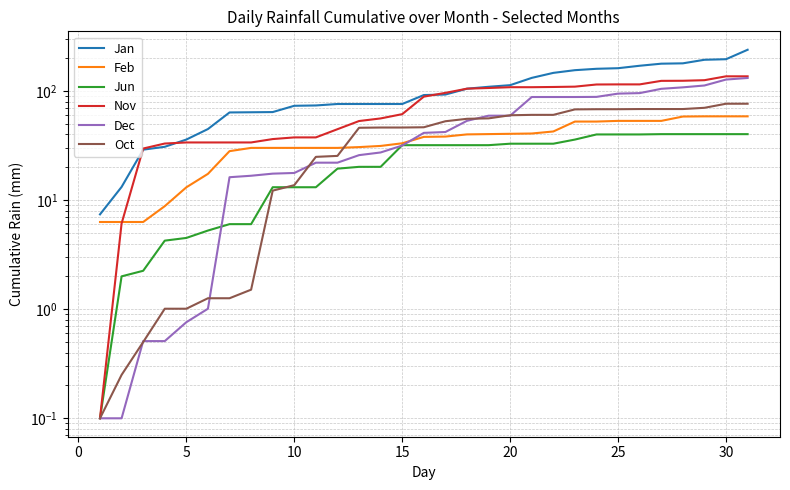

Is the value of Jun at 23 greater than the value of Oct at 12?

No